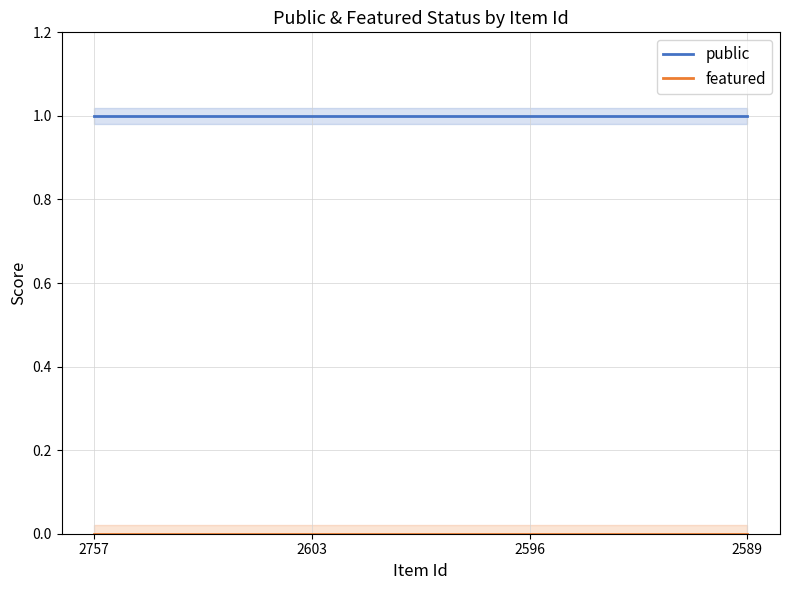

What is the difference between the highest and lowest values at 2596?

1